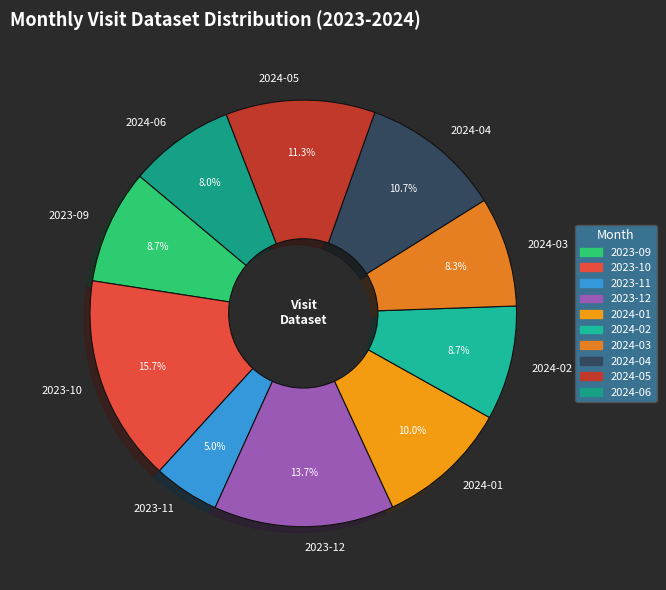

To the nearest percent, what is the combined percentage of 2023-11 and 2023-10?

21%